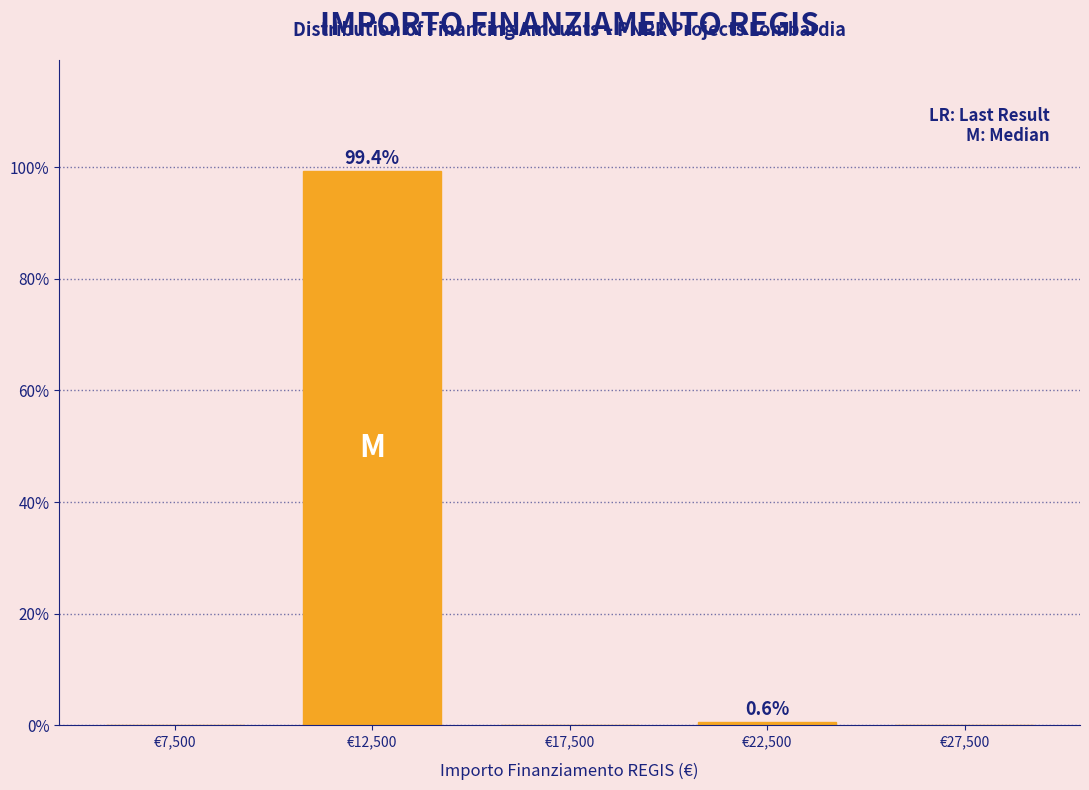

Which range on the x-axis has the tallest bar?

10000 to 15000